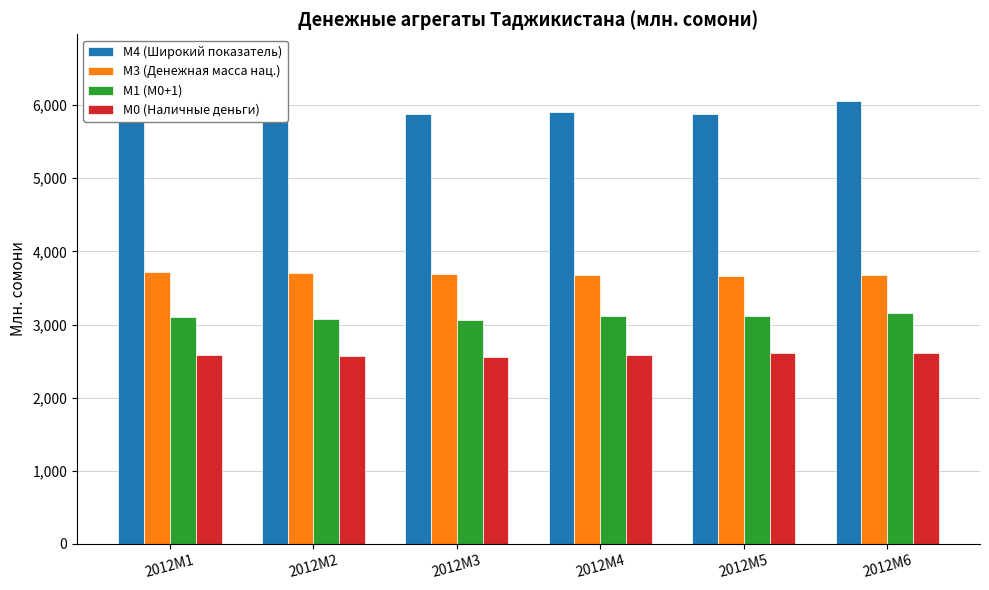

What are all the series names shown in the legend?

M4 (Широкий показатель), M3 (Денежная масса нац.), M1 (M0+1), M0 (Наличные деньги)